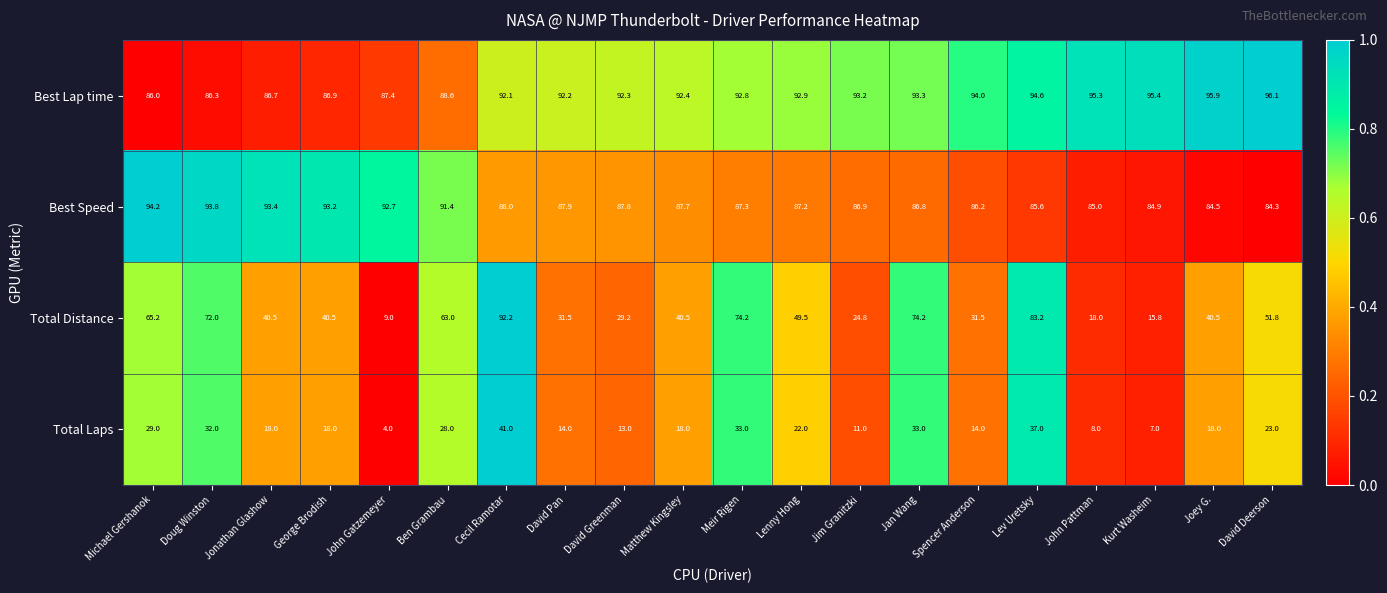

How many distinct data groups are displayed?

4